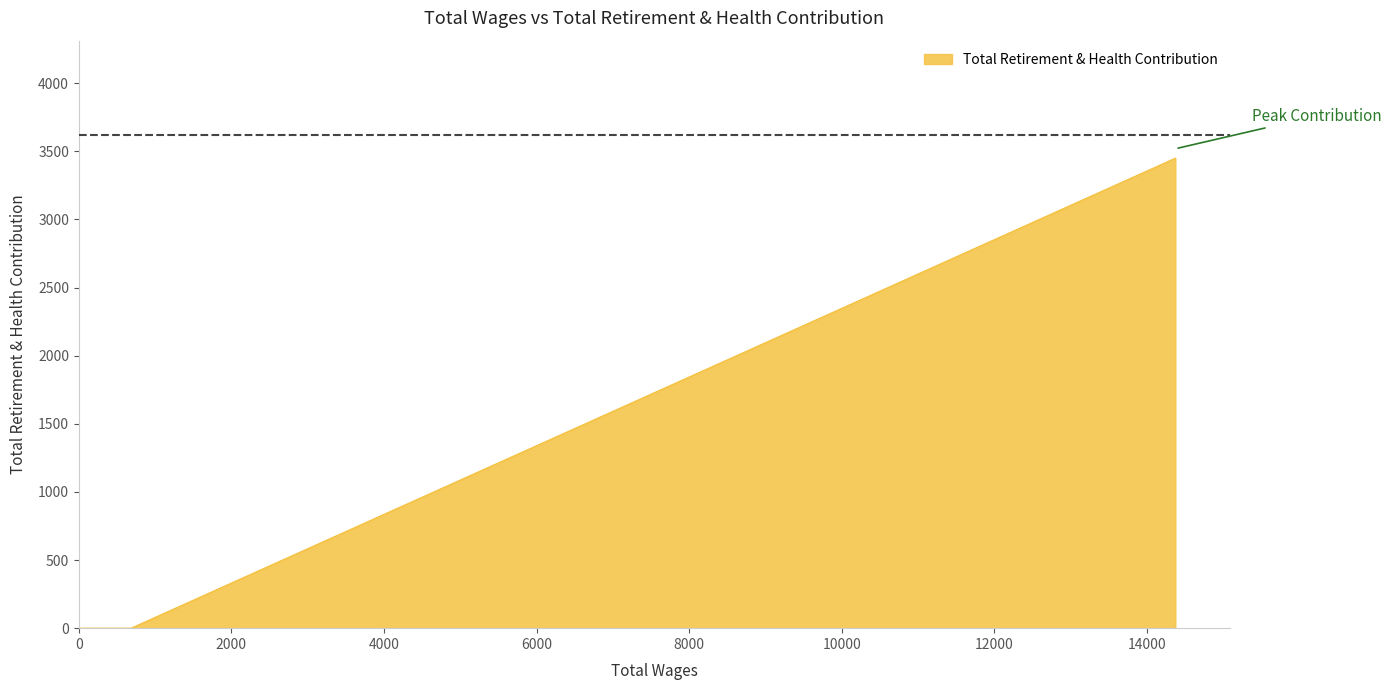

What is the greatest value displayed?

3450